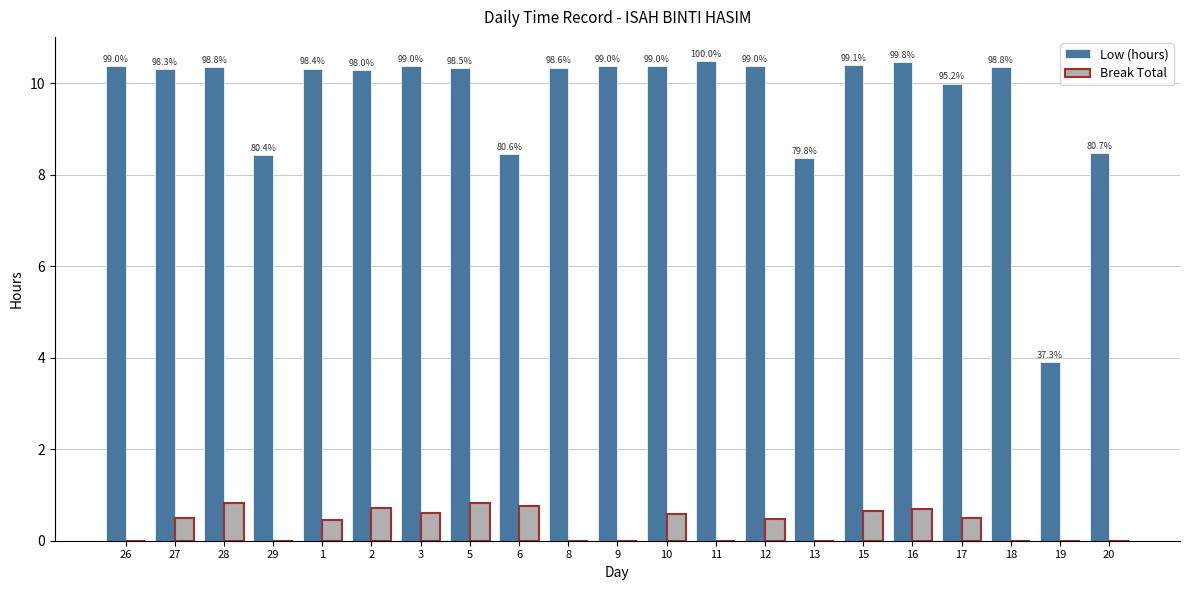

Does the chart contain stacked bars?

No